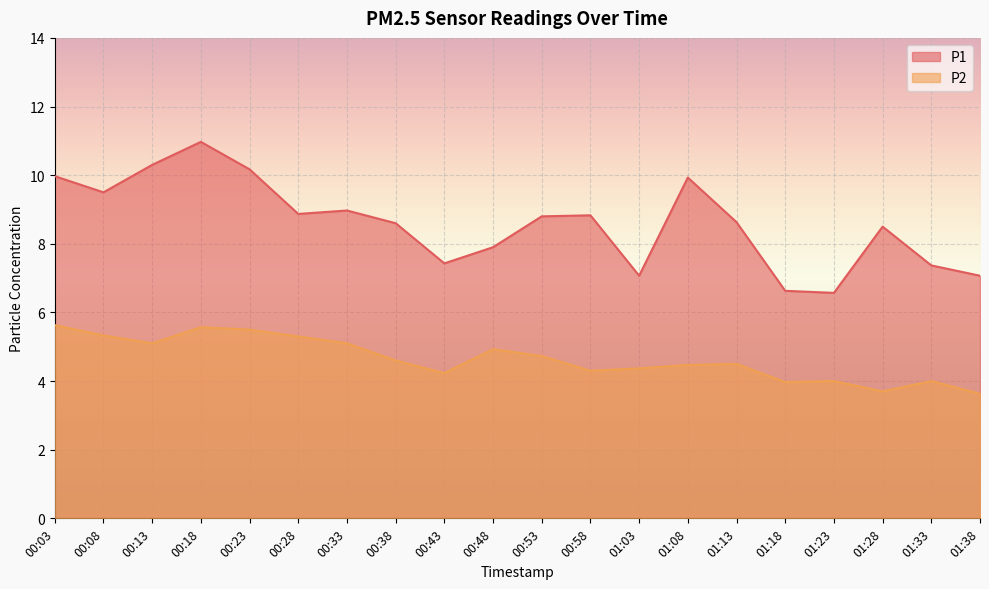

Which series changed the most between 00:33 and 01:28?

P2